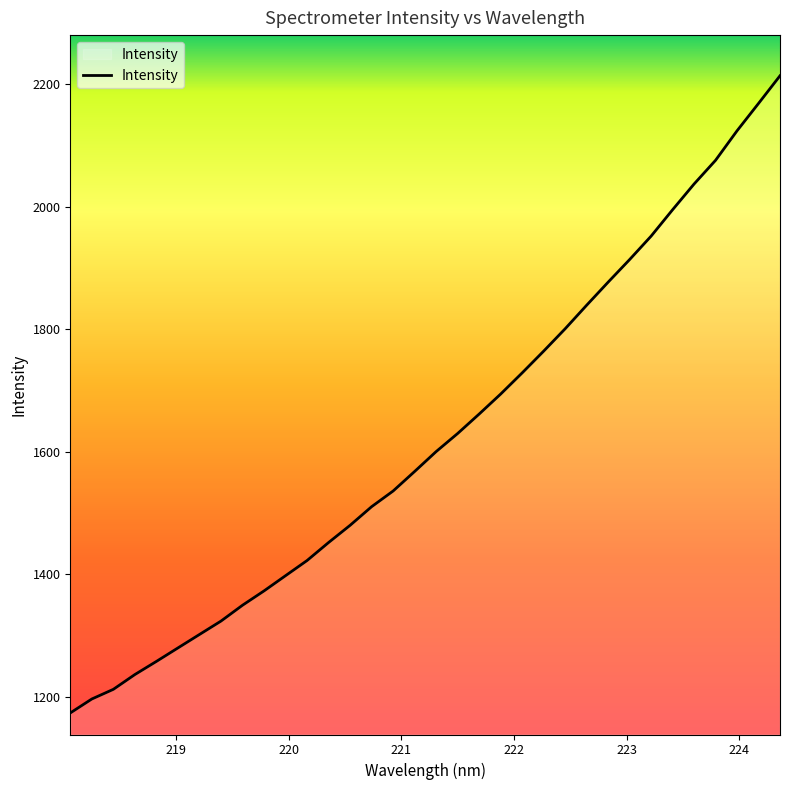

What is the difference between the maximum and minimum values?

1041.1